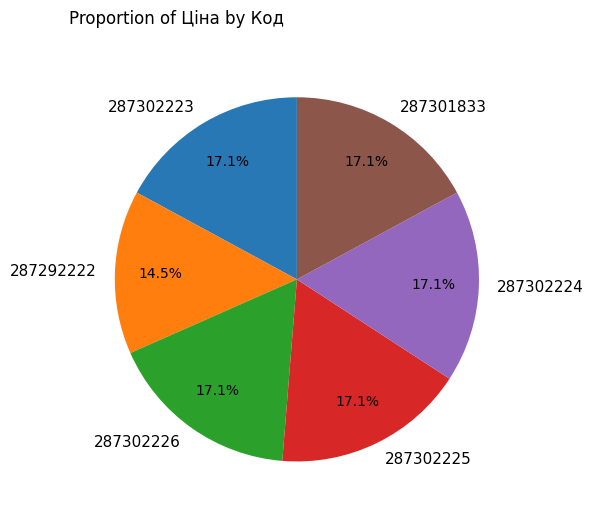

Which category has the smallest portion of the pie?

287292222